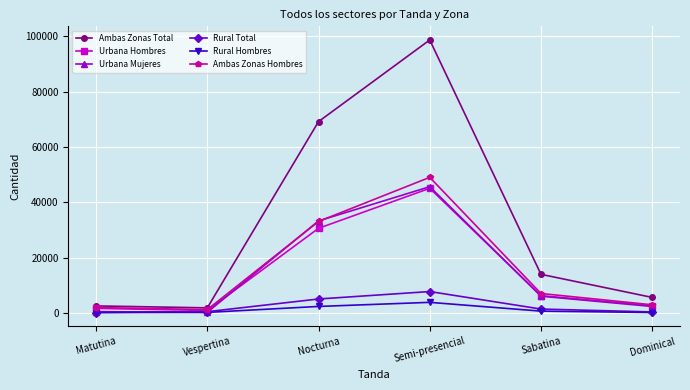

At which category does the chart reach its peak across all series?

Semi-presencial